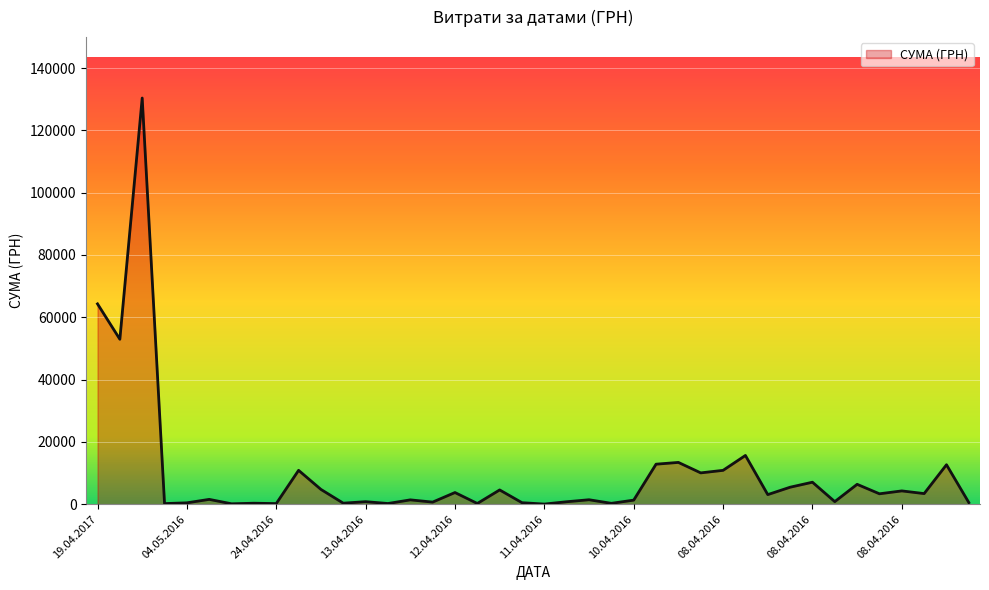

How many values exceed 3059?

20